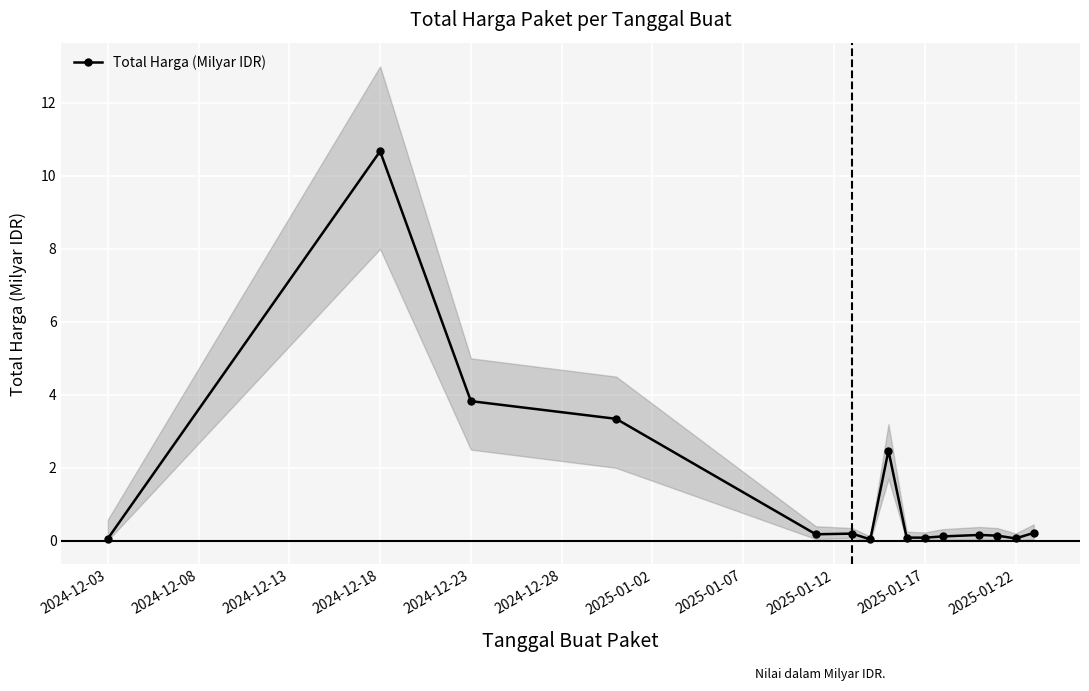

How many points are lower than both their immediate neighbors (excluding endpoints)?

4